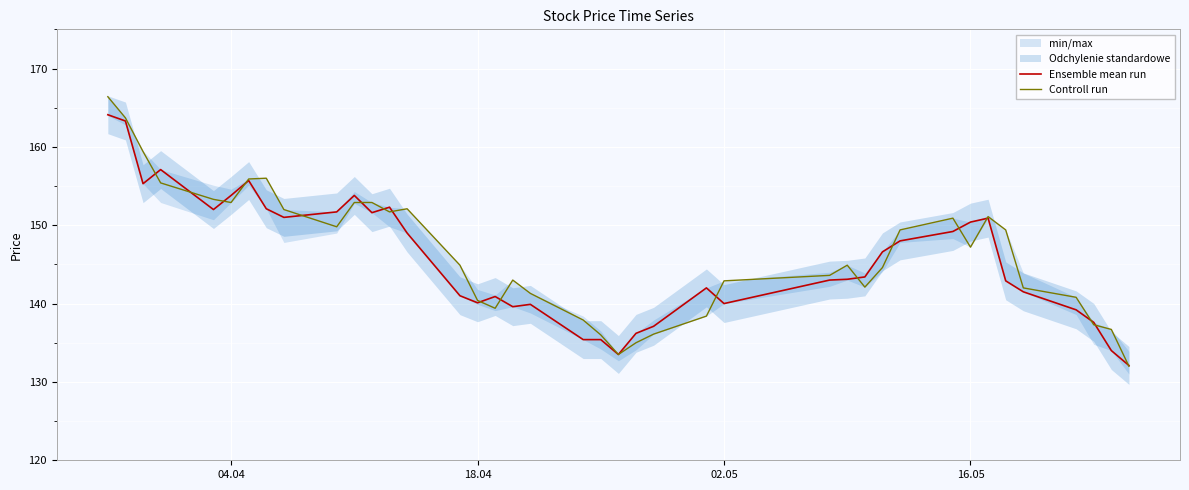

What is the difference between the maximum and second lowest values in the Ensemble mean run series?

30.6